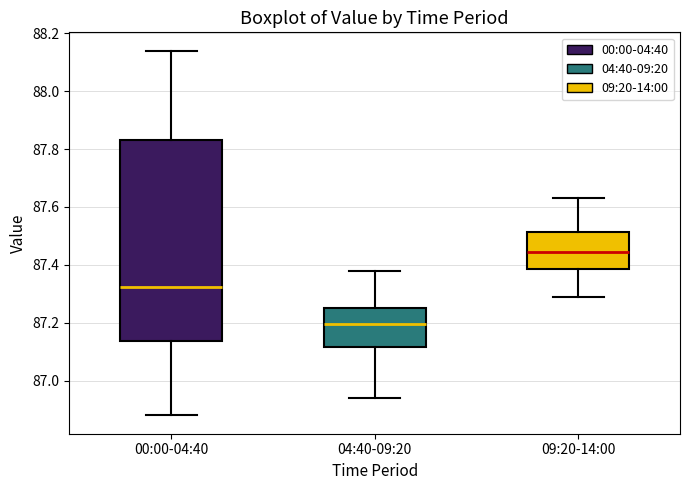

Which box's median line is the lowest?

04:40-09:20